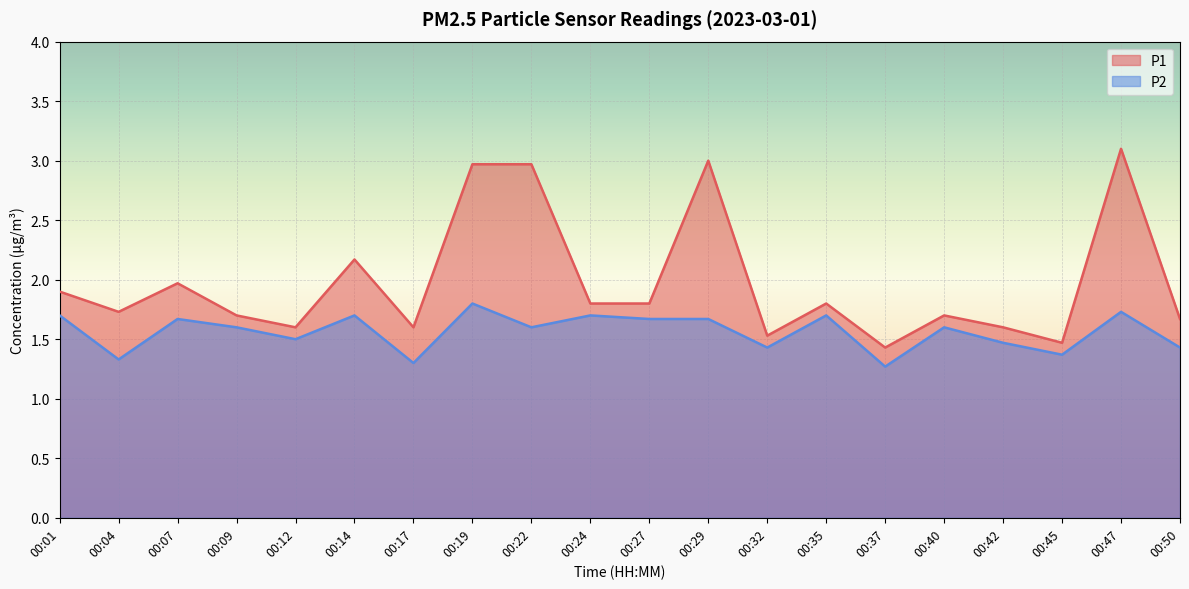

Does the chart display data point markers on the line(s)?

No